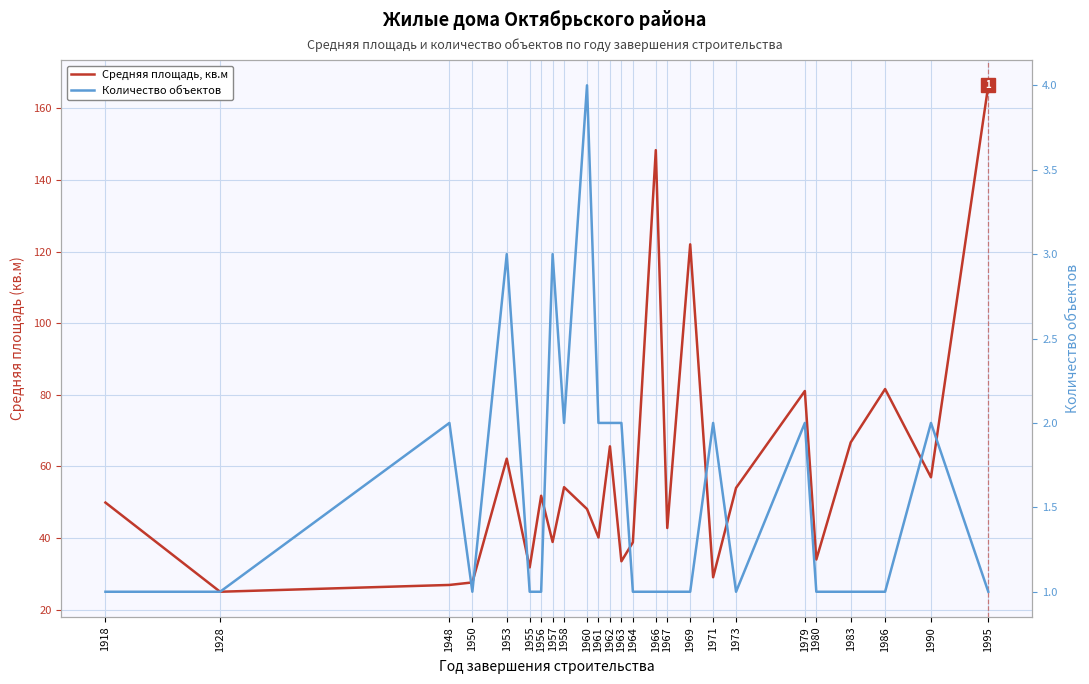

At which label is Средняя площадь, кв.м closest to 95?

1986